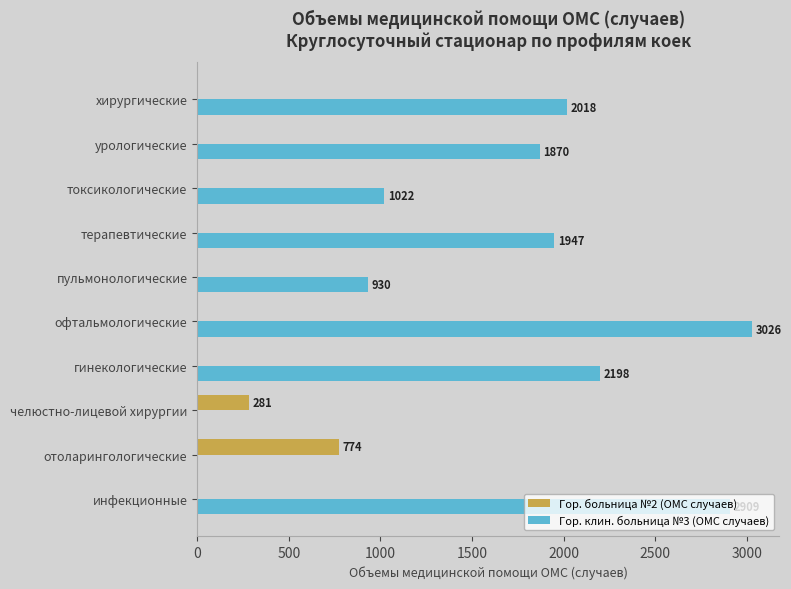

The value of Гор. клин. больница №3 (ОМС случаев) at челюстно-лицевой хирургии is -1240. True or false?

False